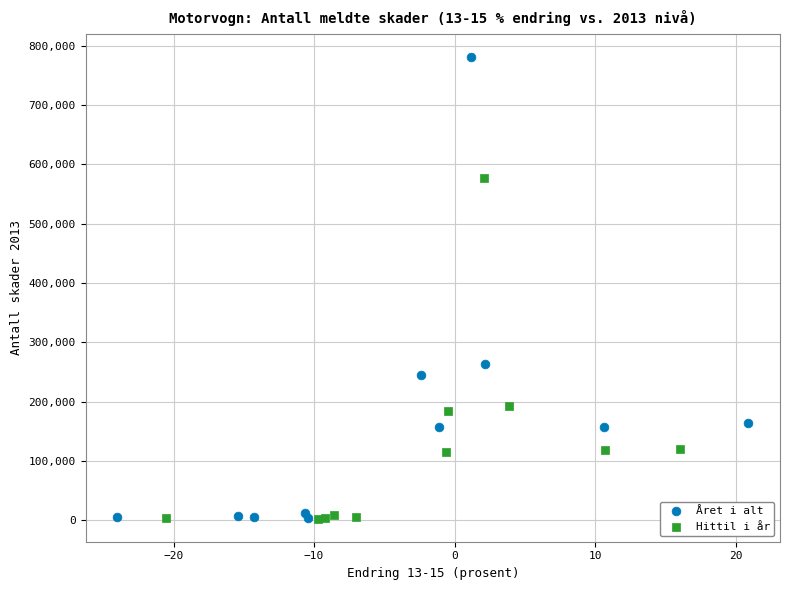

Which series contains the highest Y value?

Året i alt